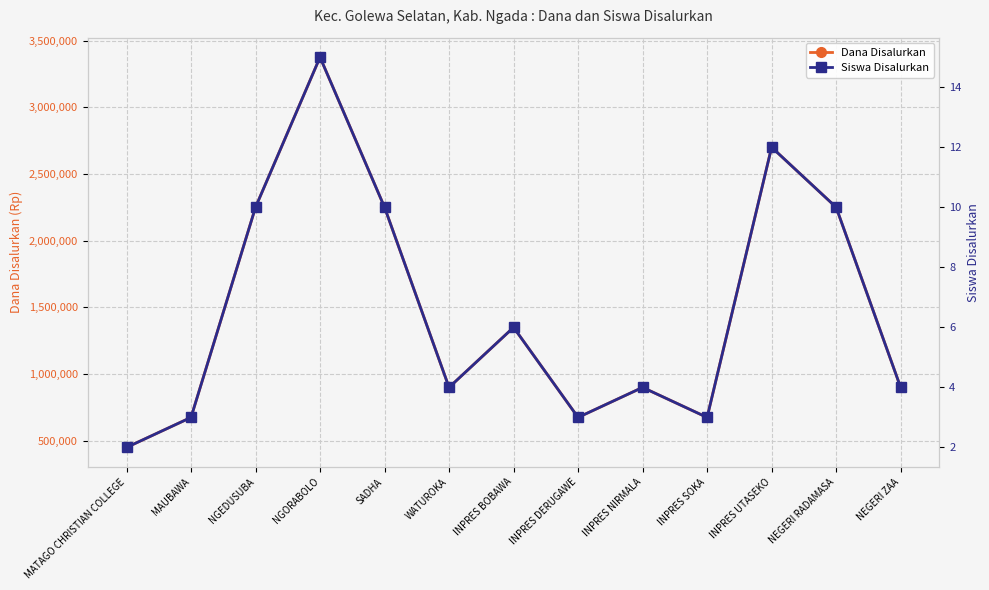

The Dana Disalurkan series shows 1394233 at INPRES NIRMALA. True or false?

False